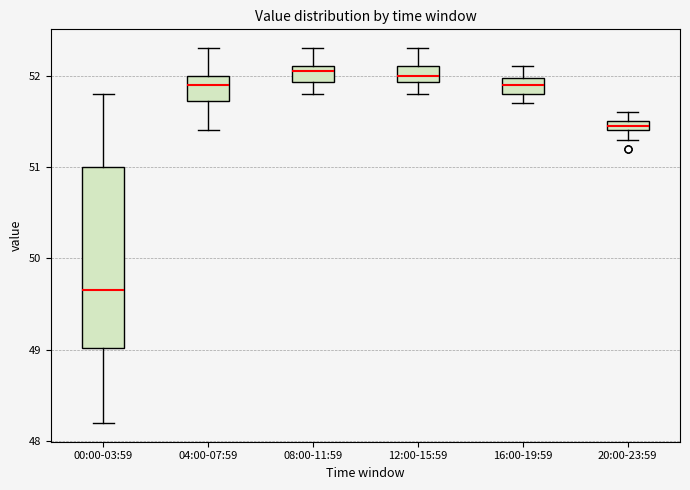

Where does the upper whisker of the box for 16:00-19:59 end on the y-axis? The values are not printed on the chart, so give them approximately, as read against the axis.

52.1